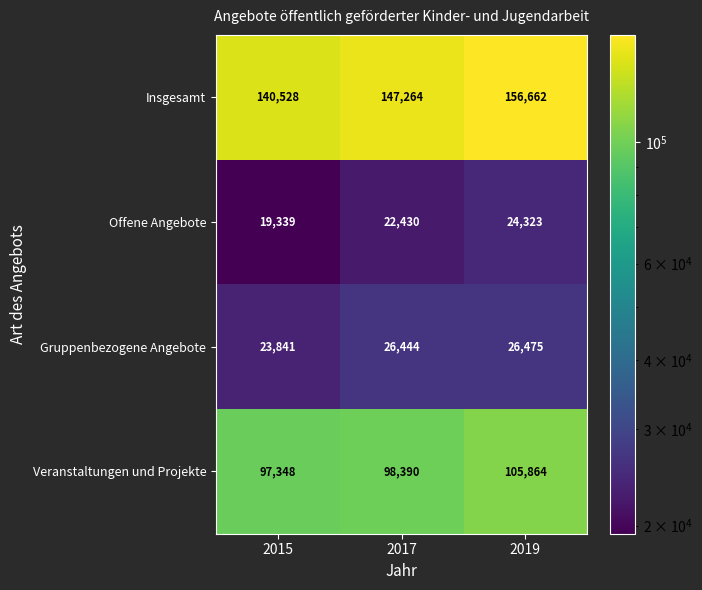

At which label does Offene Angebote reach its peak?

2019